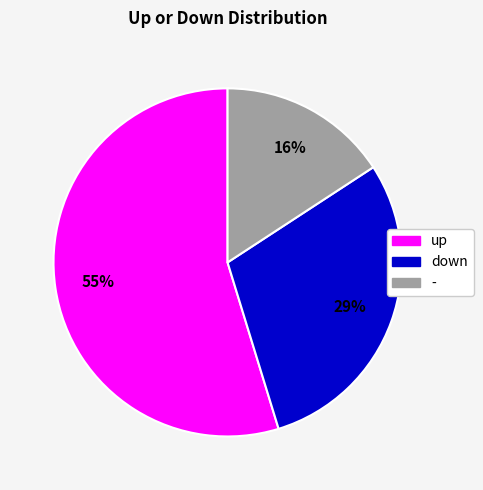

True or false: - accounts for 16% of the total.

True